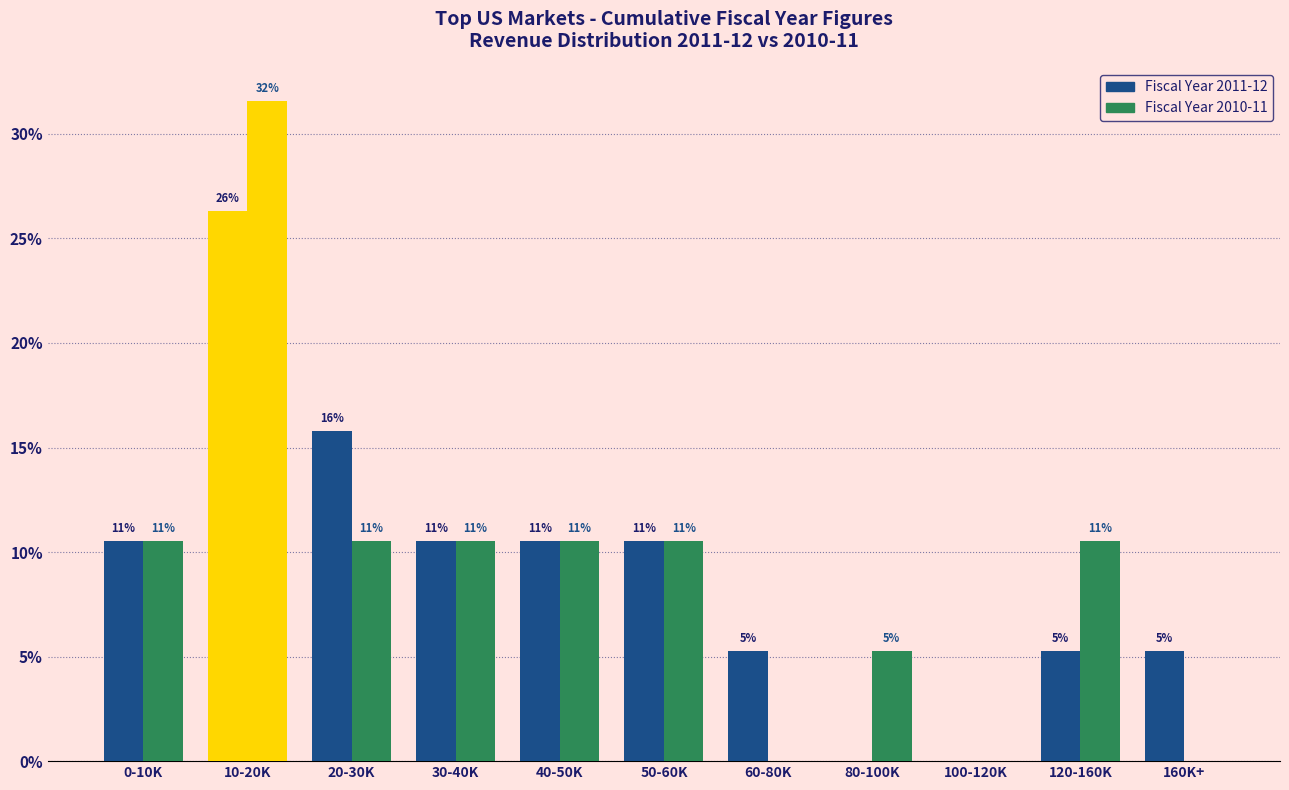

Are the bars horizontal?

No